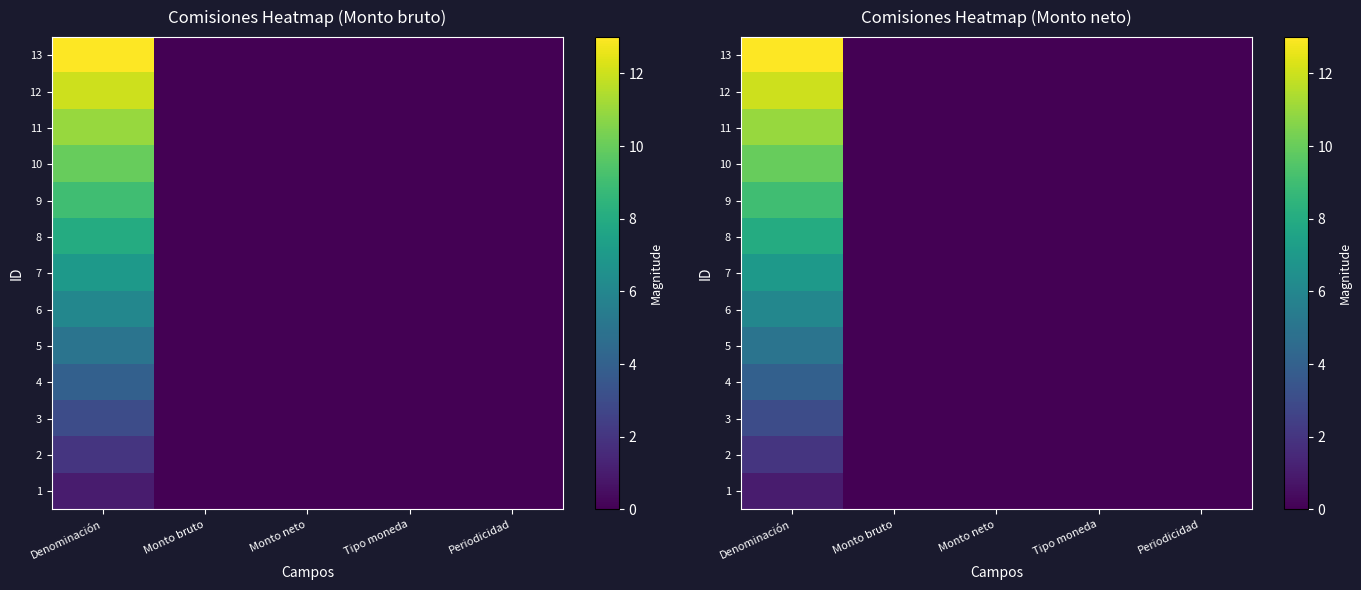

At which category is the sum across all series the highest?

Denominación